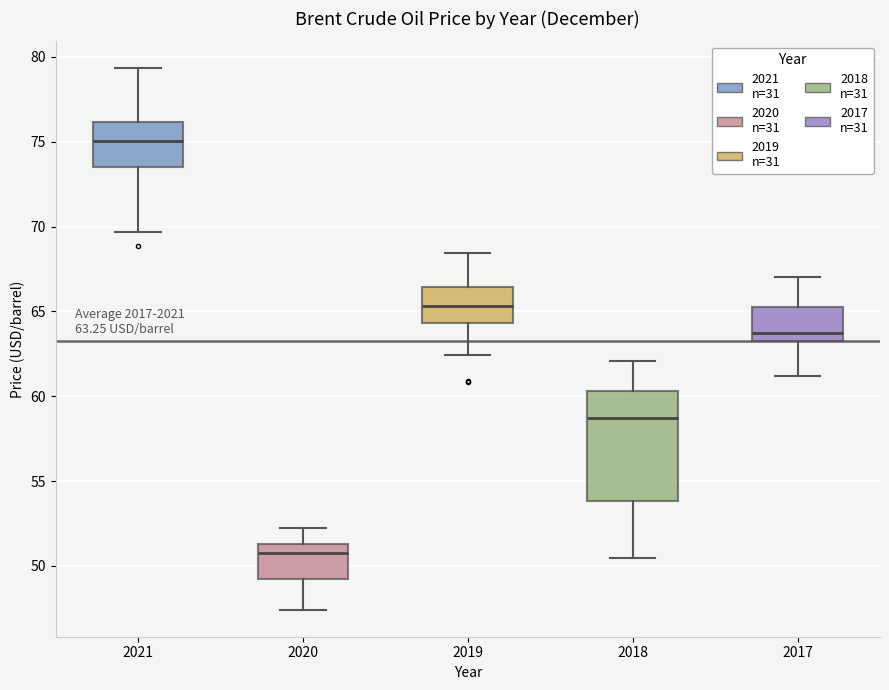

Which box has the lowest median line?

2020